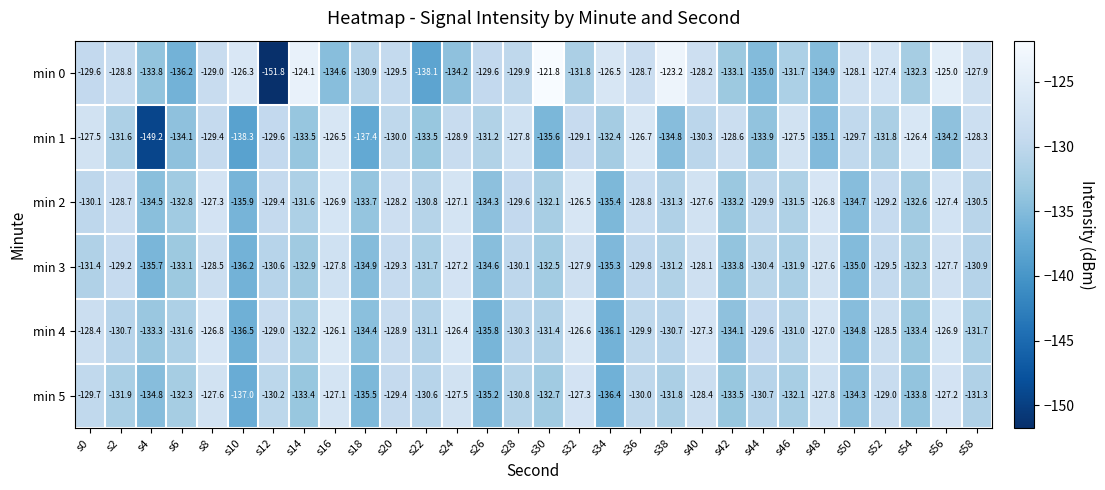

What is the difference between the maximum and minimum values in the min 3 series?

9.0